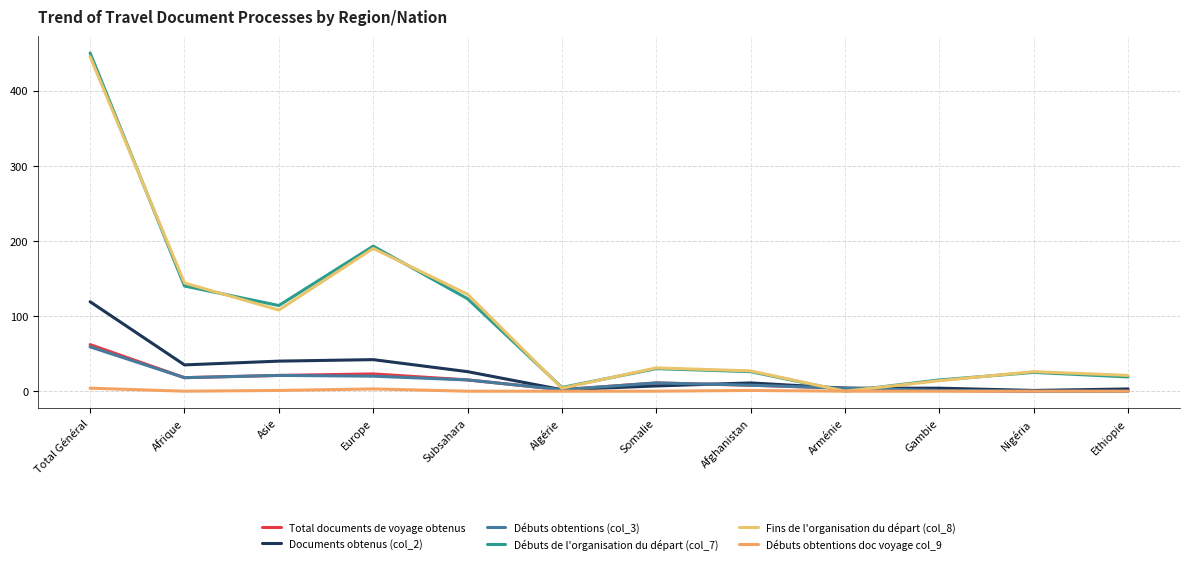

Which series has the largest range (max minus min)?

Débuts de l'organisation du départ (col_7)